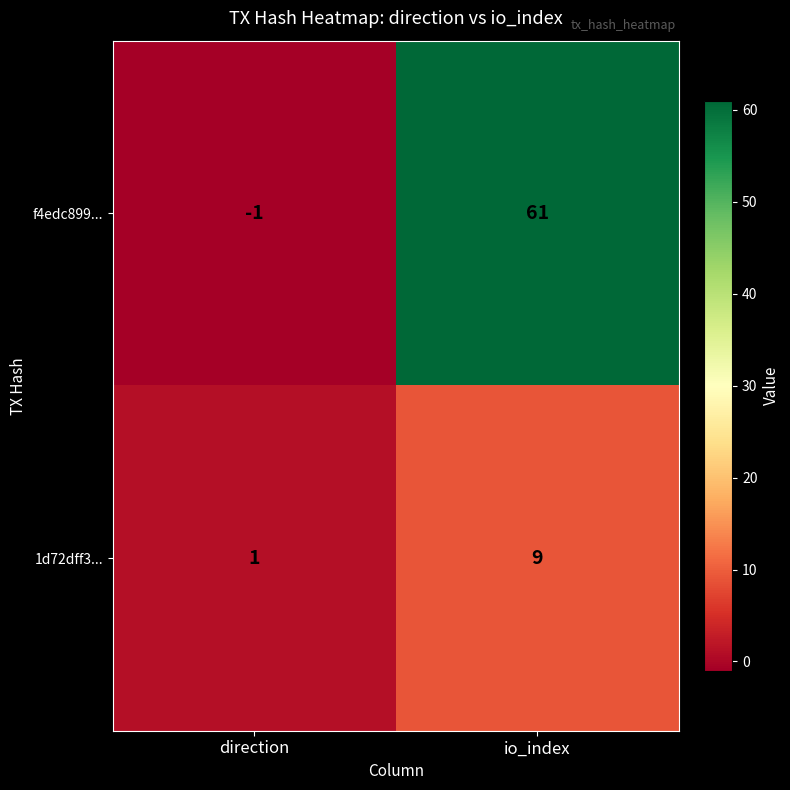

Which series has the largest range (max minus min)?

f4edc899...